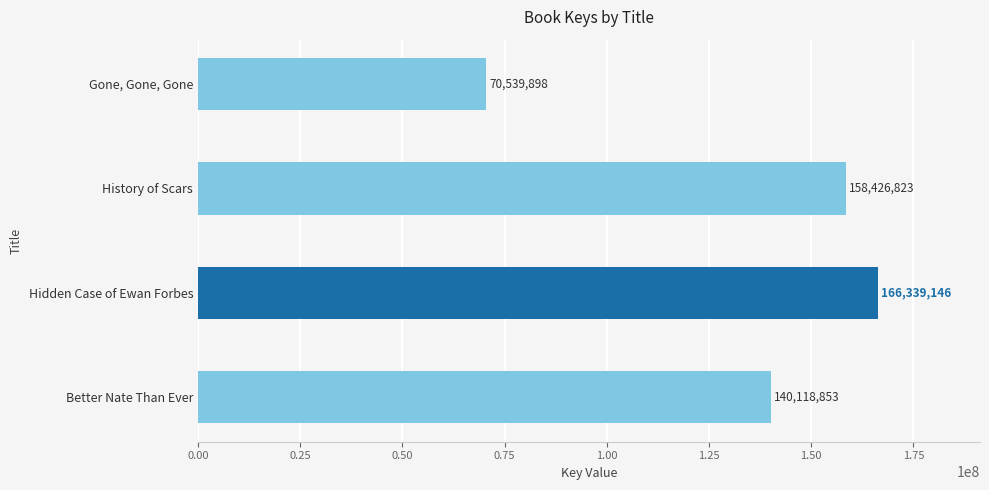

What value does the data have at Better Nate Than Ever, to the nearest 50?

140118850